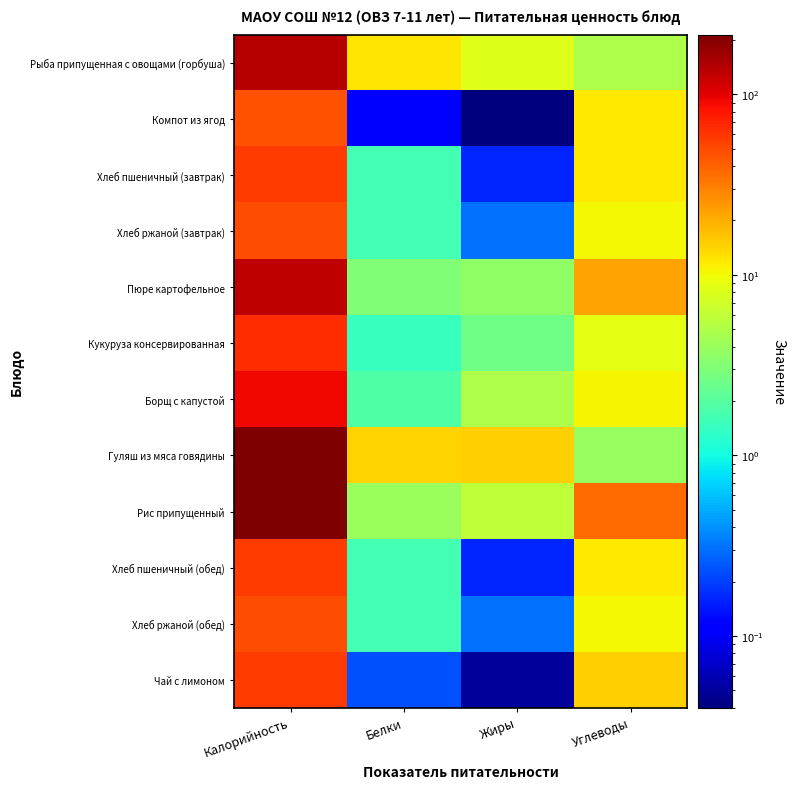

Which series has the widest spread of values?

Рис припущенный